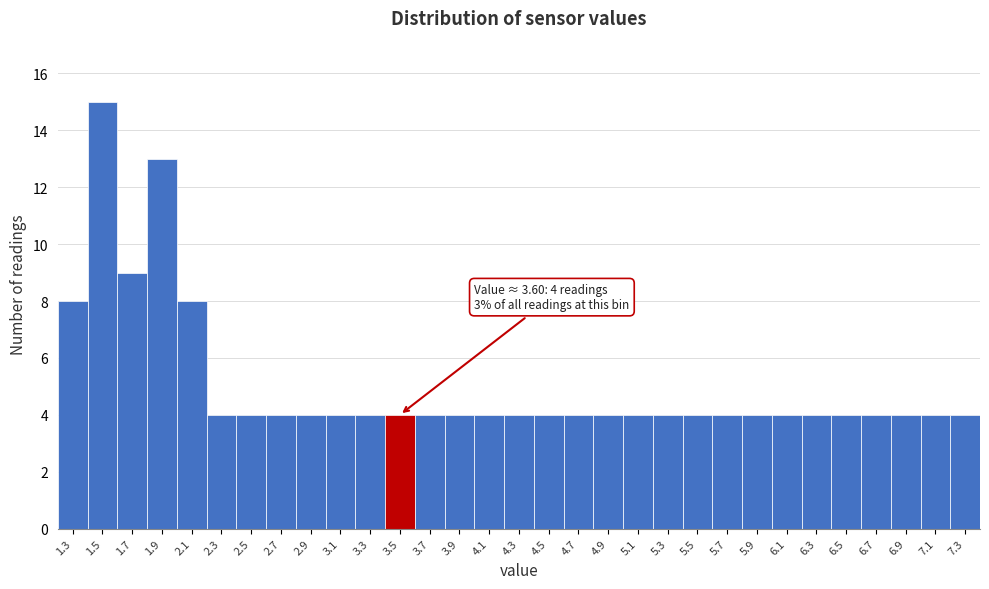

Is it true that the value at 5.7 is 7?

False